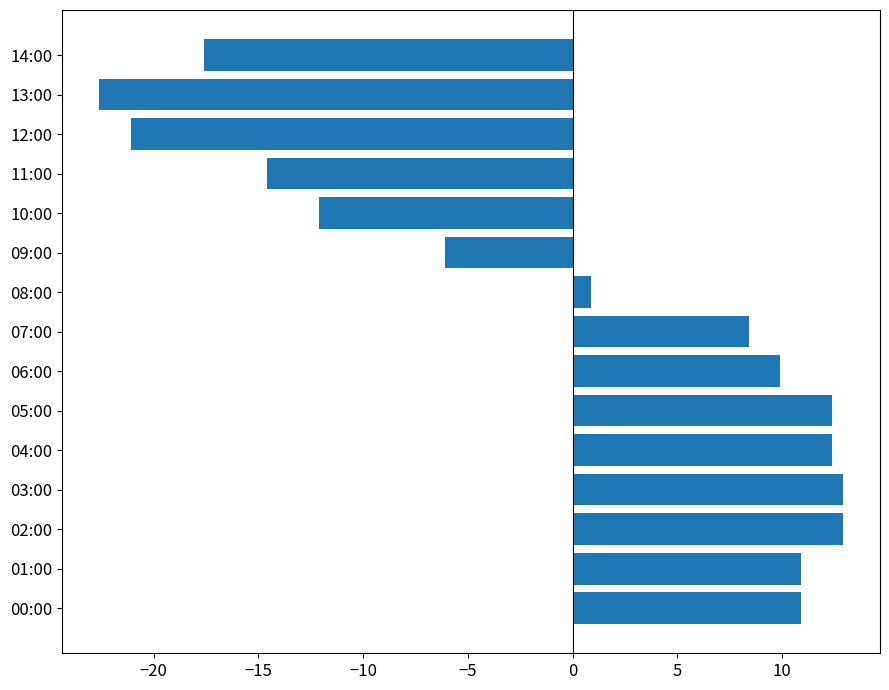

What is the sum of all values?

-2.5